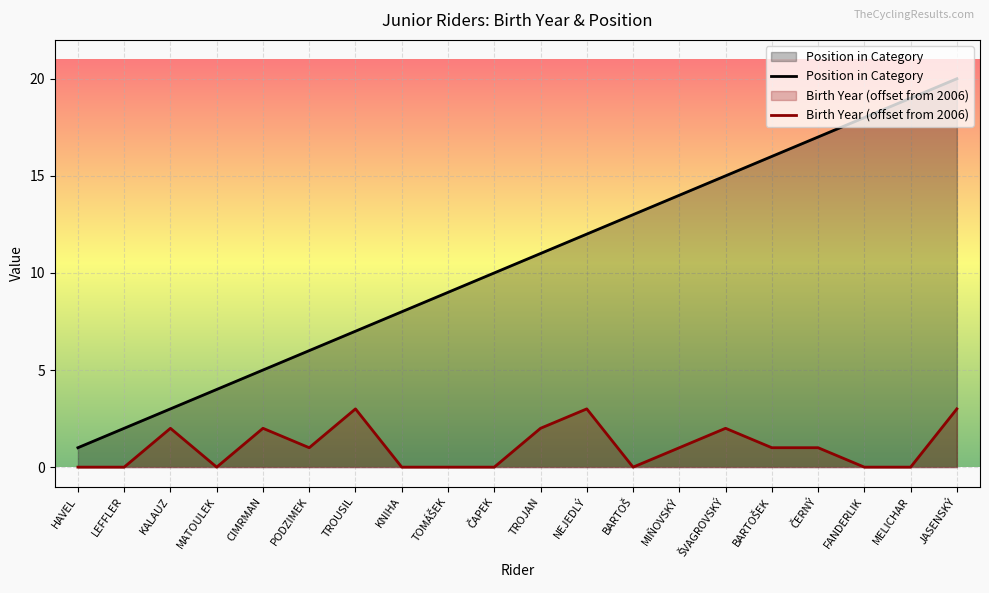

Between ČERNÝ and ŠVAGROVSKÝ, which is larger?

ČERNÝ